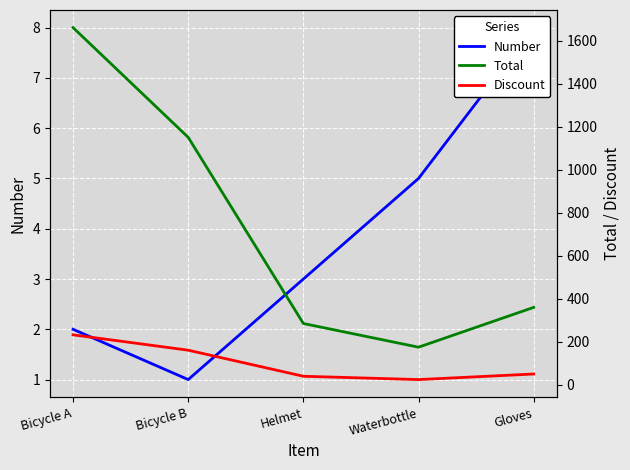

Which series has the largest range (max minus min)?

Total